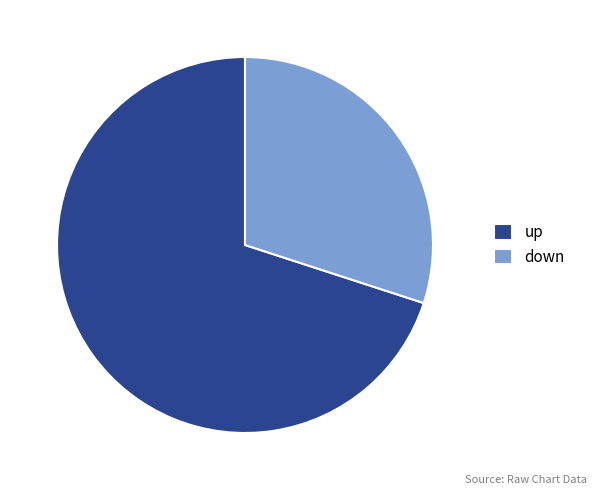

The down slice represents 48% of the pie. True or false?

False